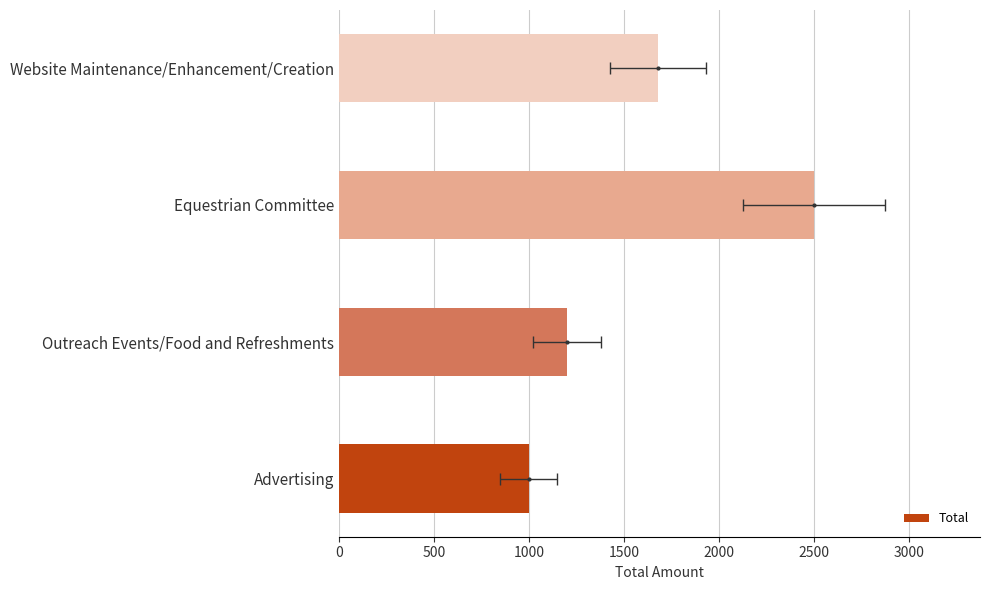

How many values are below 1680?

2